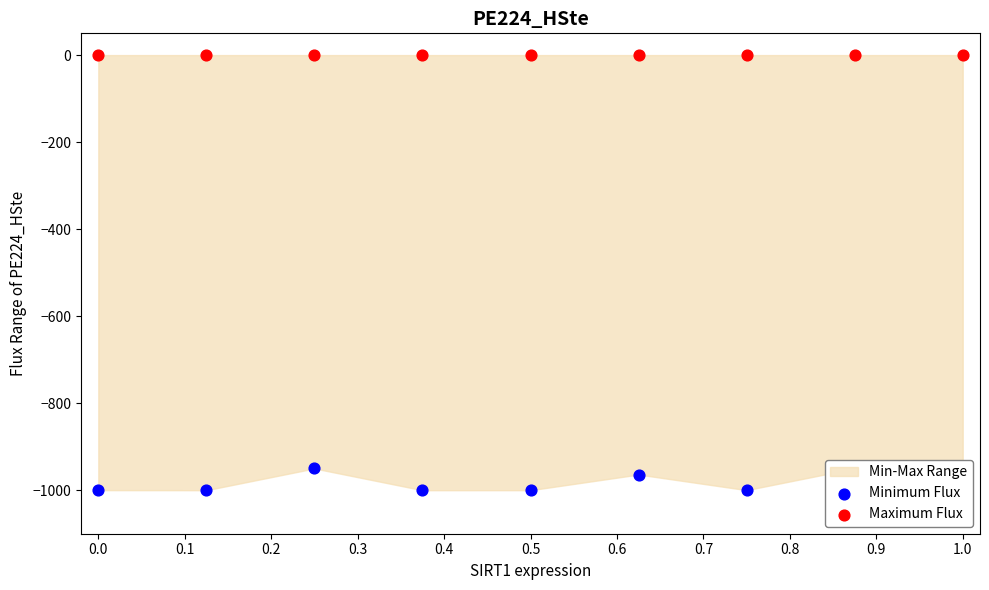

Which series reaches the maximum Y coordinate?

Maximum Flux